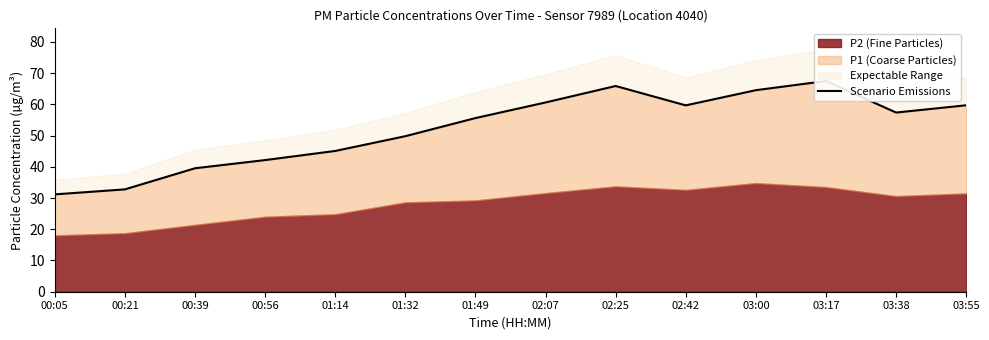

Does the chart have visible grid lines?

No